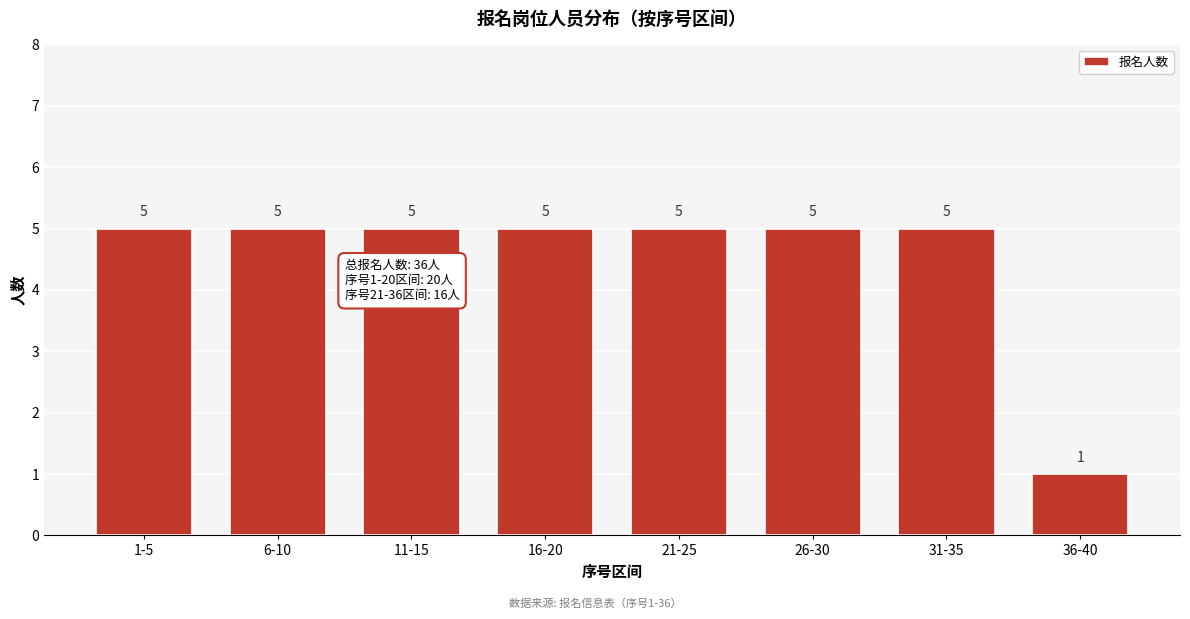

Reading left to right, list all the values displayed in this chart.

1-5=5	6-10=5	11-15=5	16-20=5	21-25=5	26-30=5	31-35=5	36-40=1